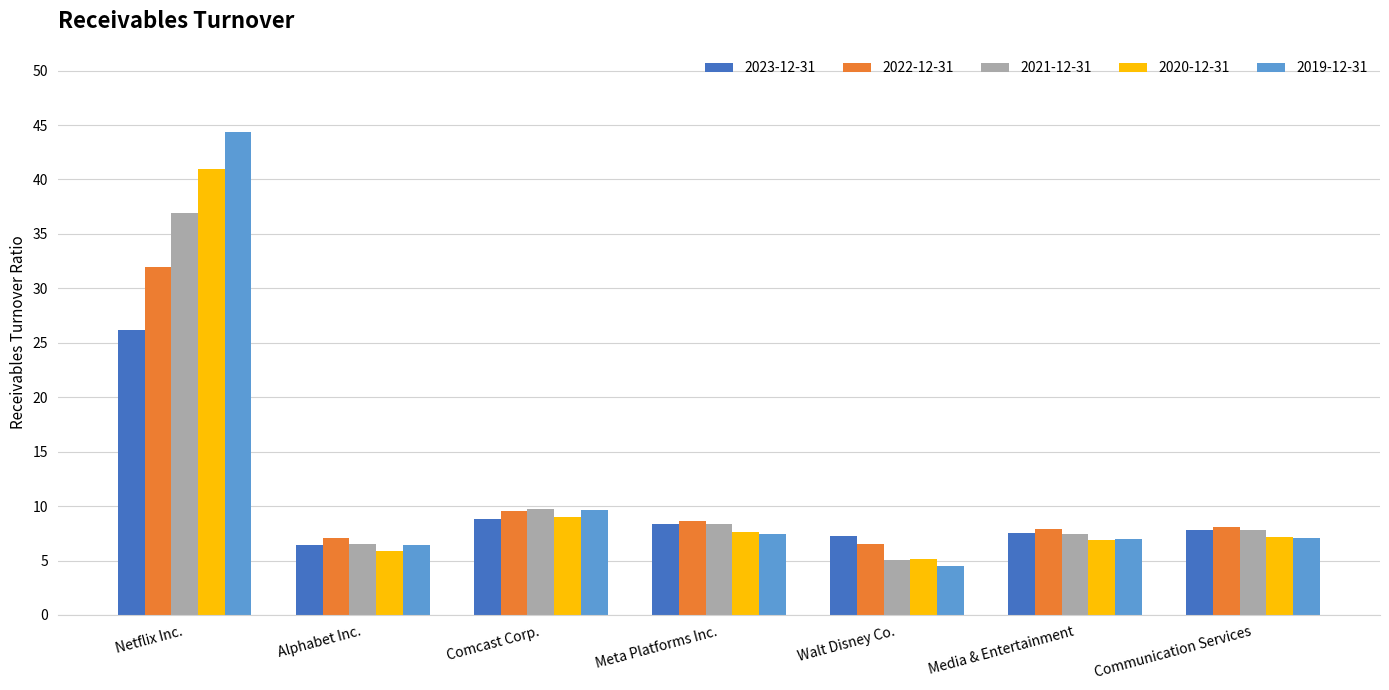

At which label does 2023-12-31 first exceed 7?

Netflix Inc.